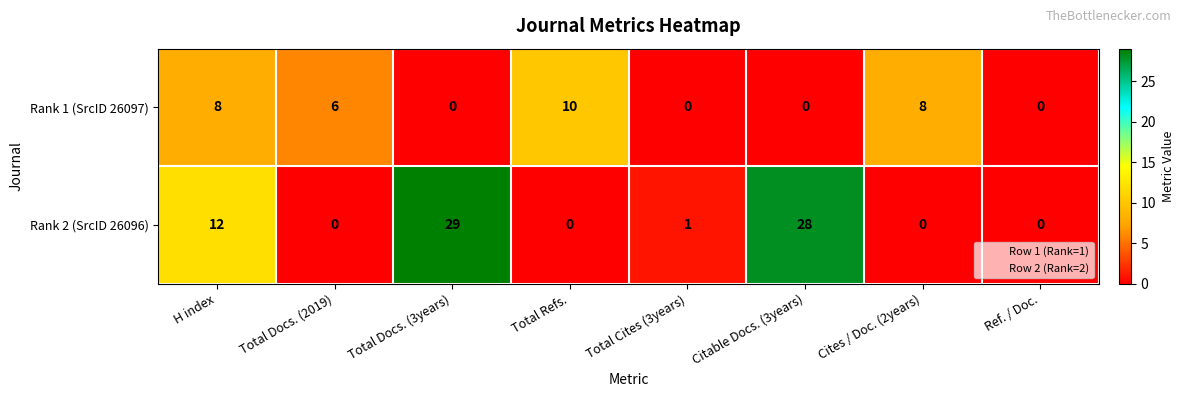

Between Total Docs. (3years) and Total Refs., which series saw the biggest shift?

Rank 2 (SrcID 26096)